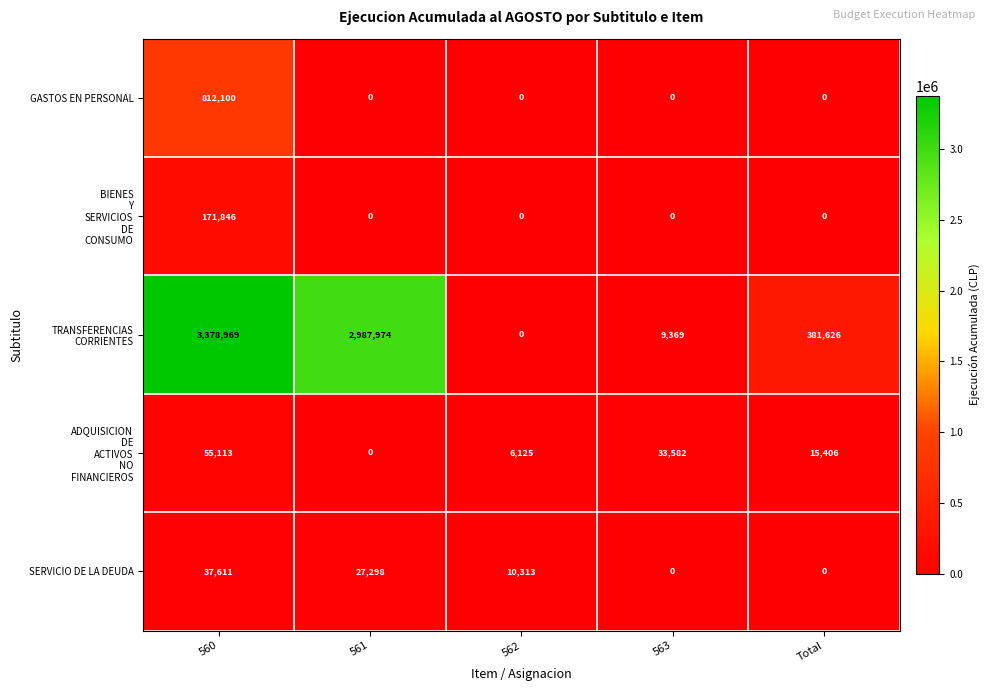

Is it true that SERVICIO DE LA DEUDA equals 17993 at 560?

False